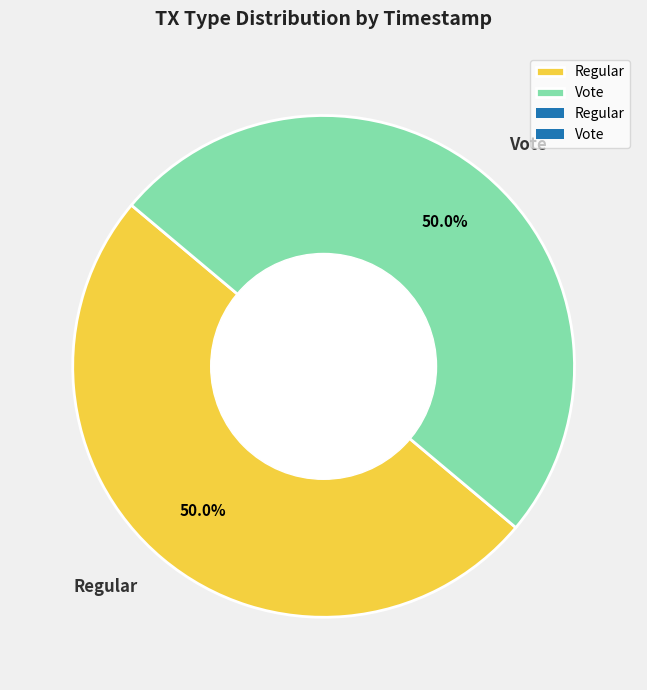

What is the ratio of the value at Vote to the value at Regular?

1.0